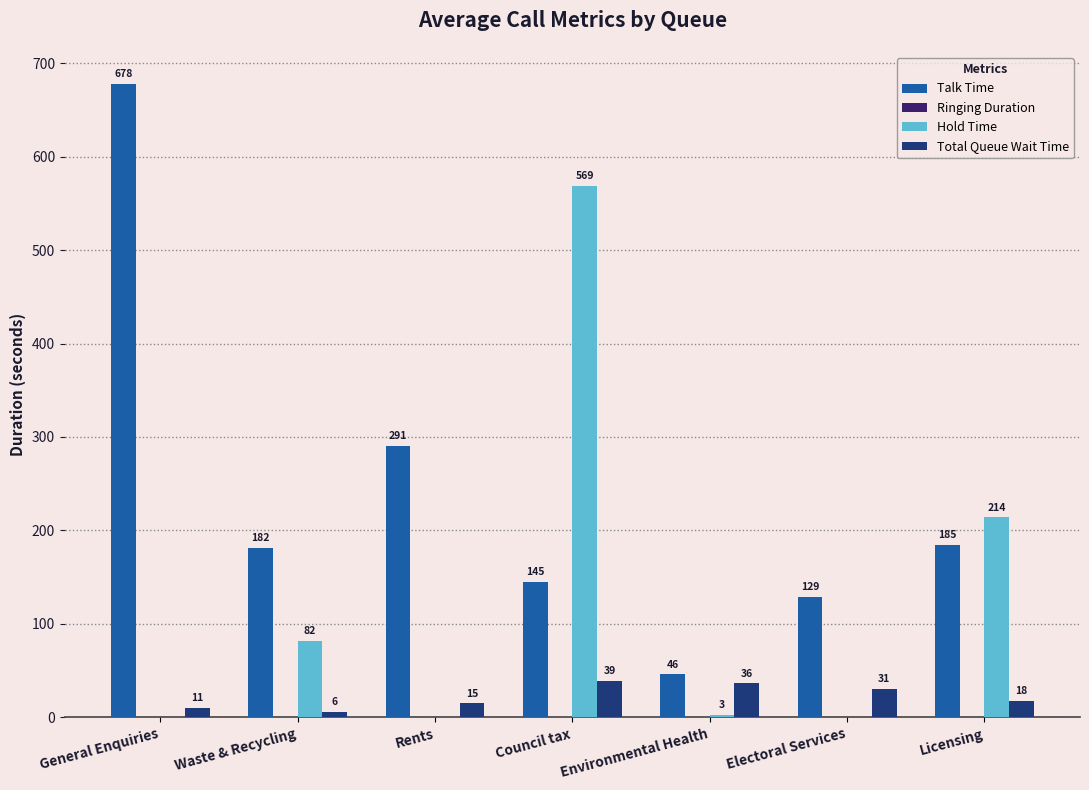

At which label does Talk Time first exceed 181?

General Enquiries